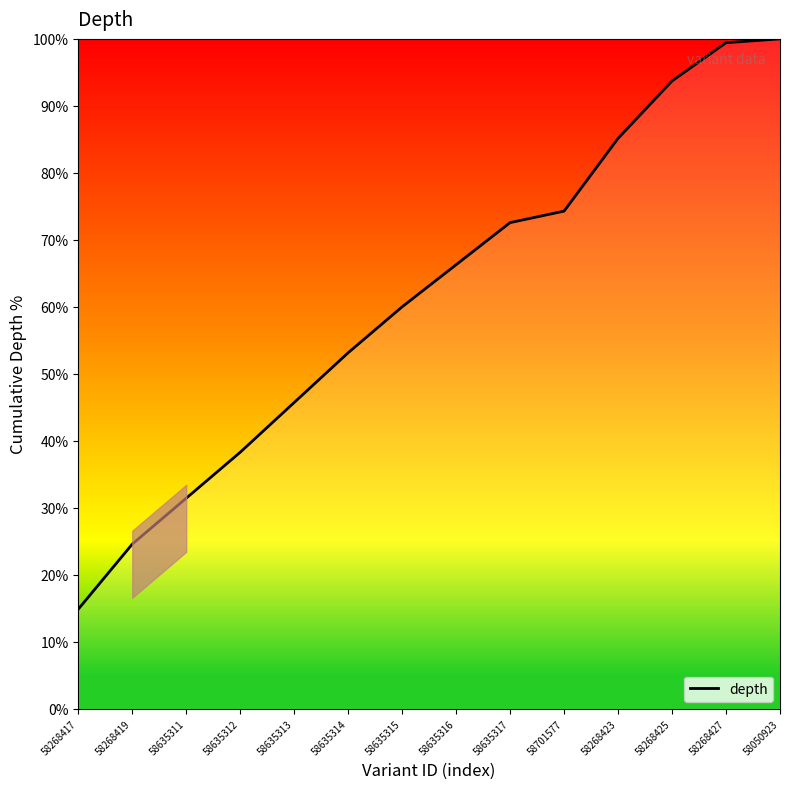

True or false: the data has more than 2 interior local peaks.

False